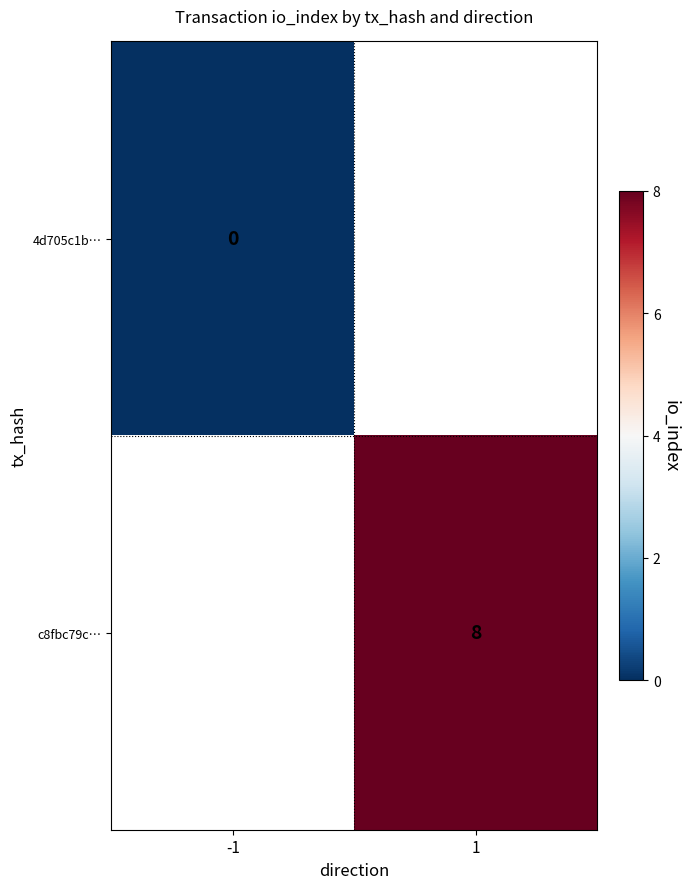

Is the value of 4d705c1b… at -1 greater than the value of c8fbc79c… at 1?

No